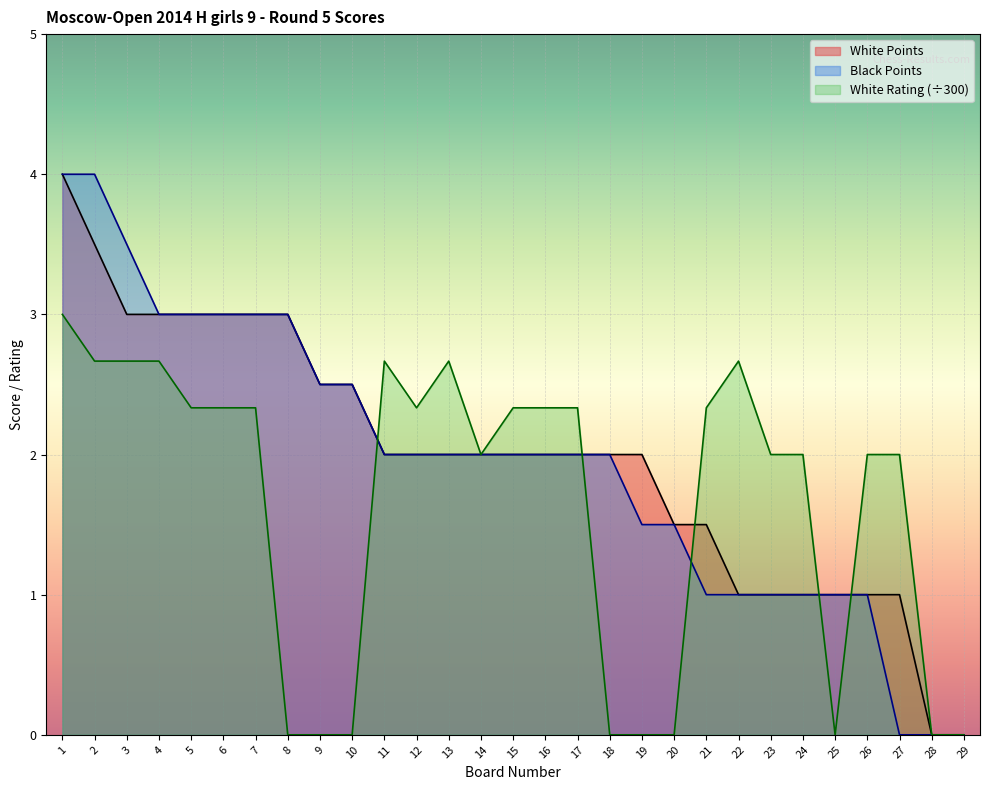

How many data points does each series have?

29